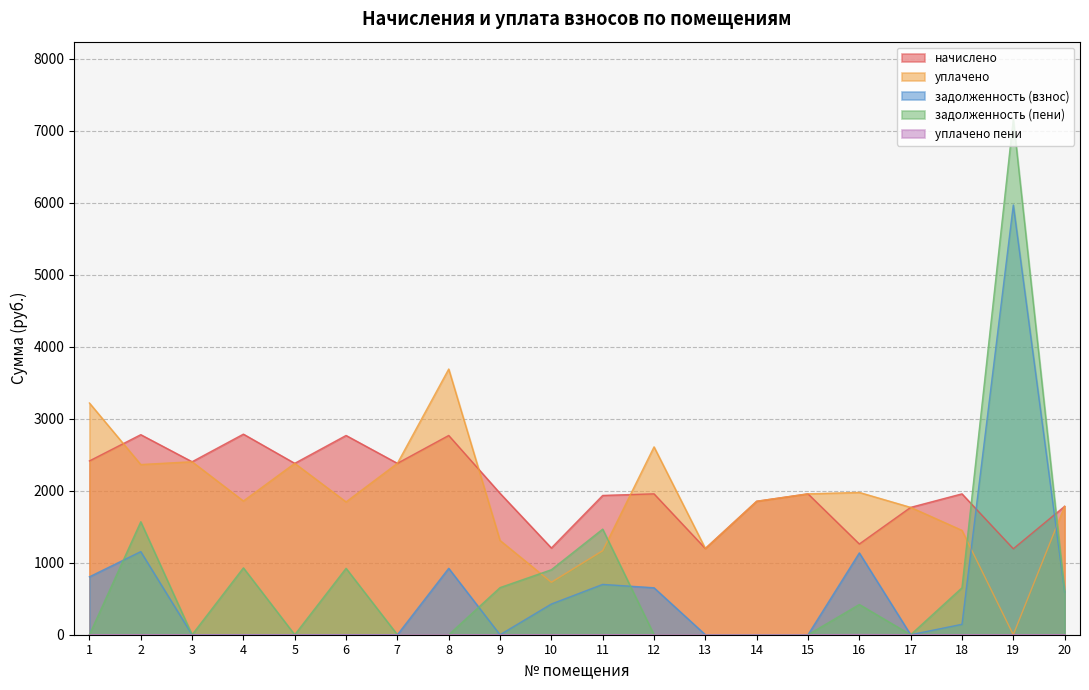

What is the total value across all series at 7?

4763.6